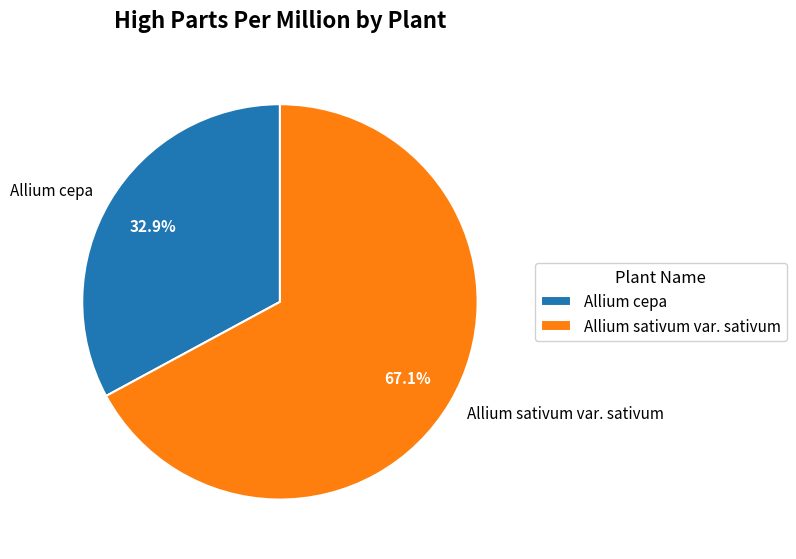

Approximately how many times larger is the value at Allium sativum var. sativum compared to Allium cepa?

2.0